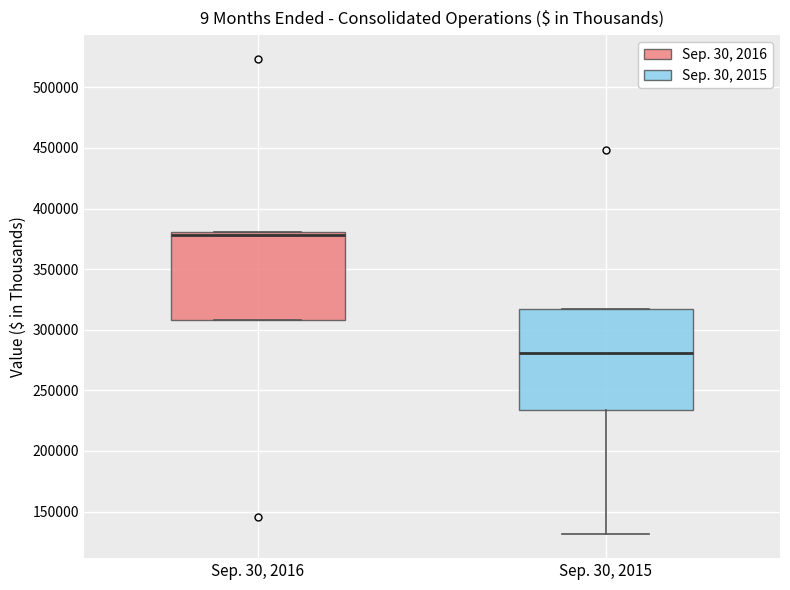

Which box is the tallest, from its lower edge to its upper edge?

Sep. 30, 2015